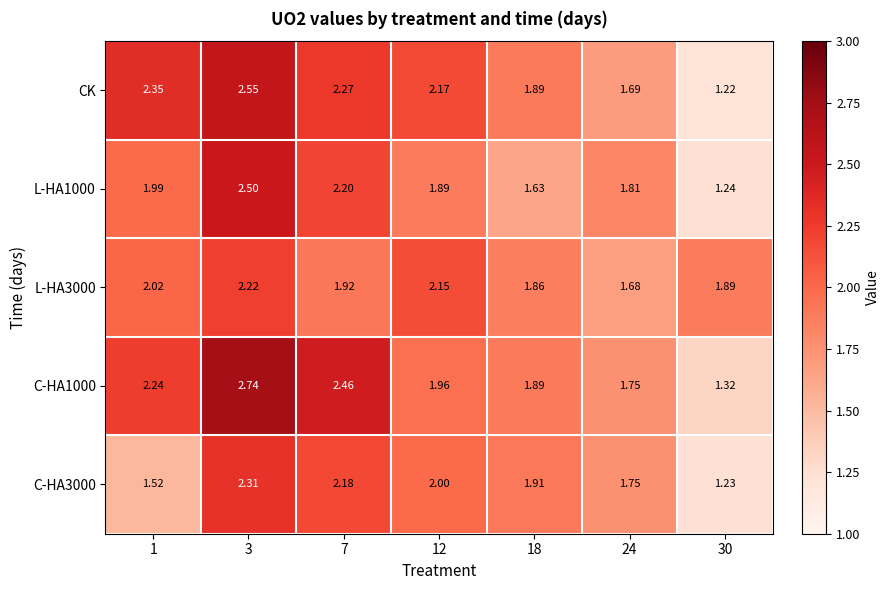

Is the value of L-HA1000 at 18 greater than the value of CK at 12?

No